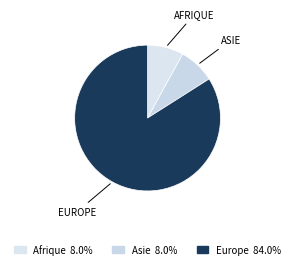

How many segments does this pie chart have?

3